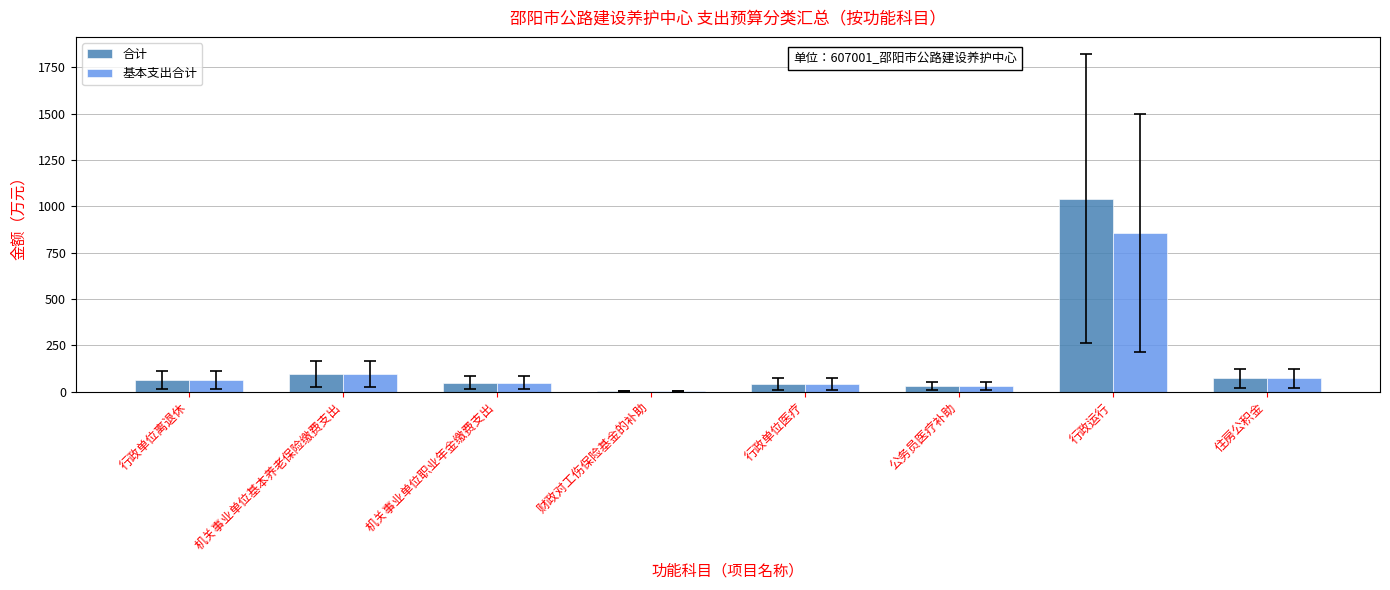

At which category is the sum across all series the highest?

行政运行